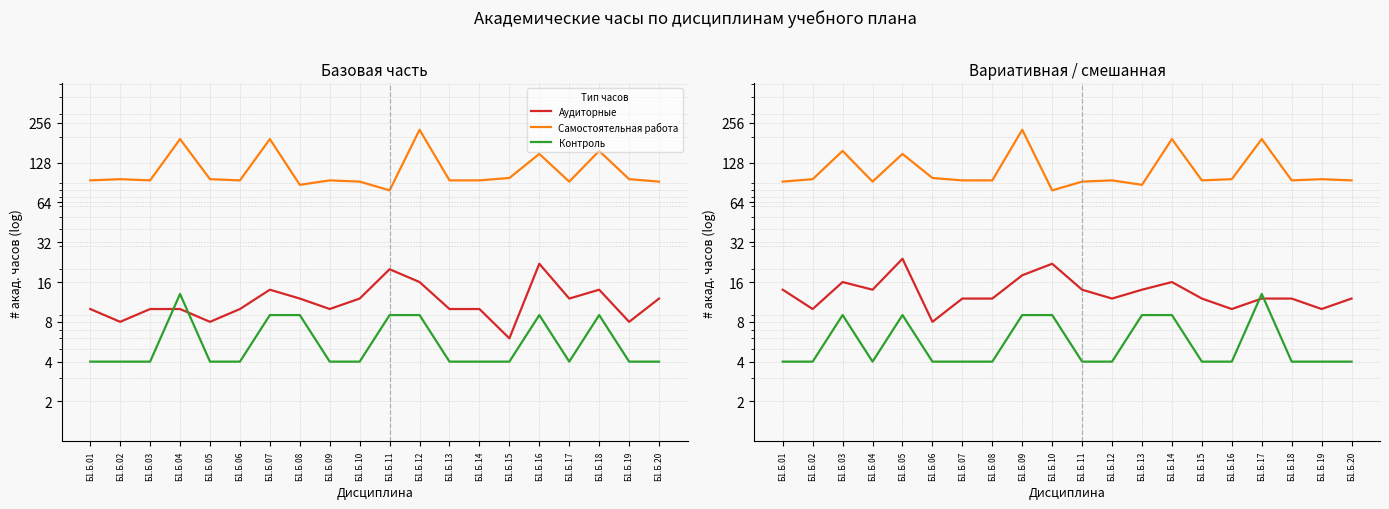

Does the chart display data point markers on the line(s)?

No